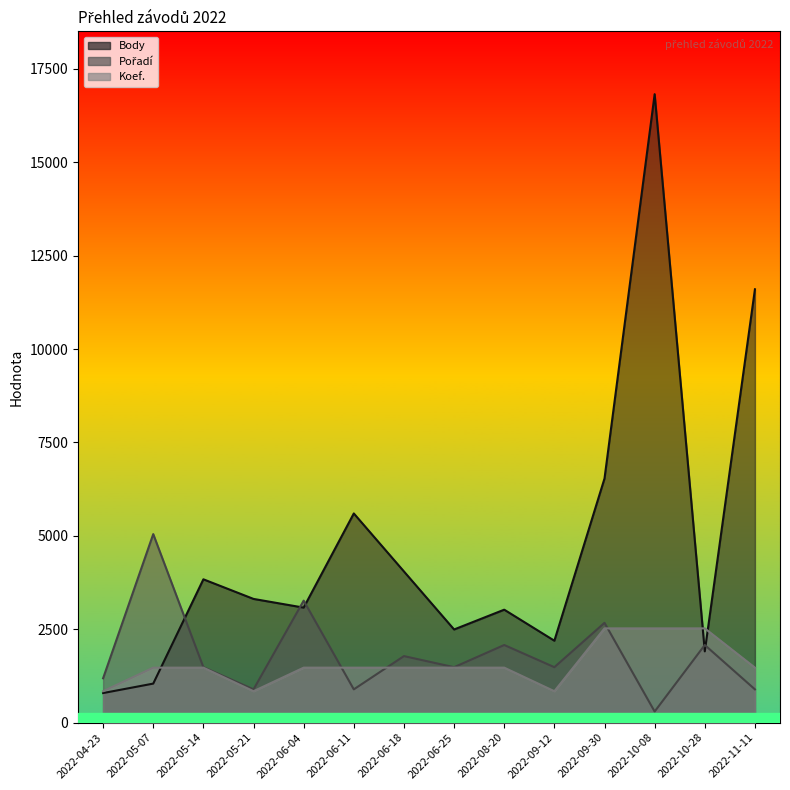

How many data points in Body are less than 3312?

7